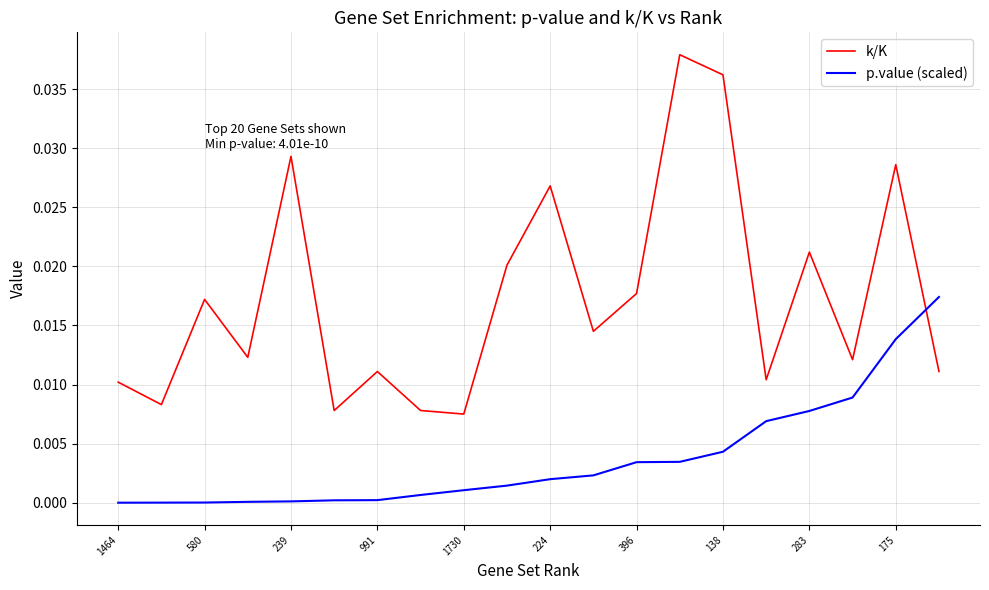

Count the number of data series in this chart.

2